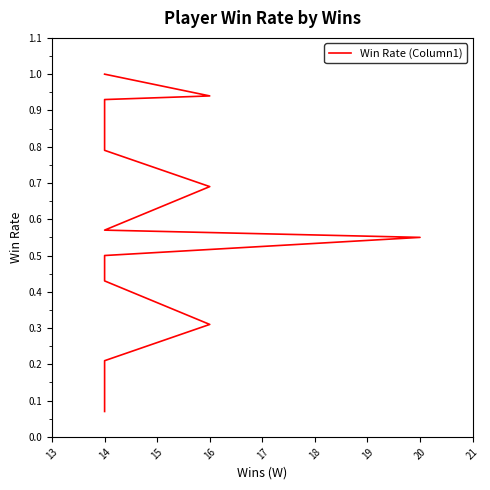

What is the minimum value shown in the chart?

0.1